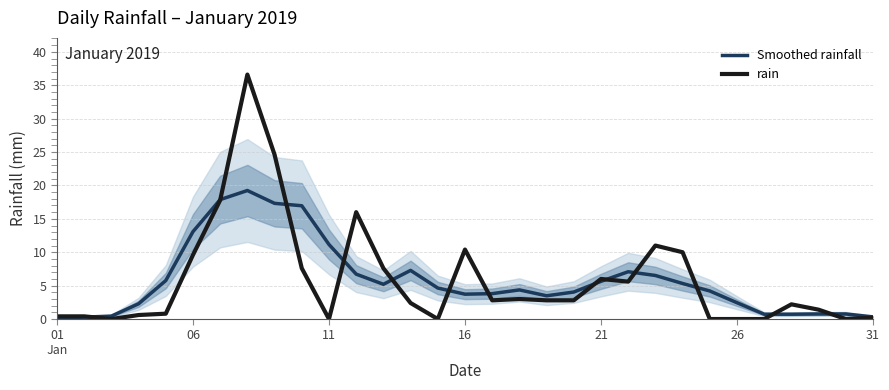

Is it true that rain equals 2.6 at 16?

False